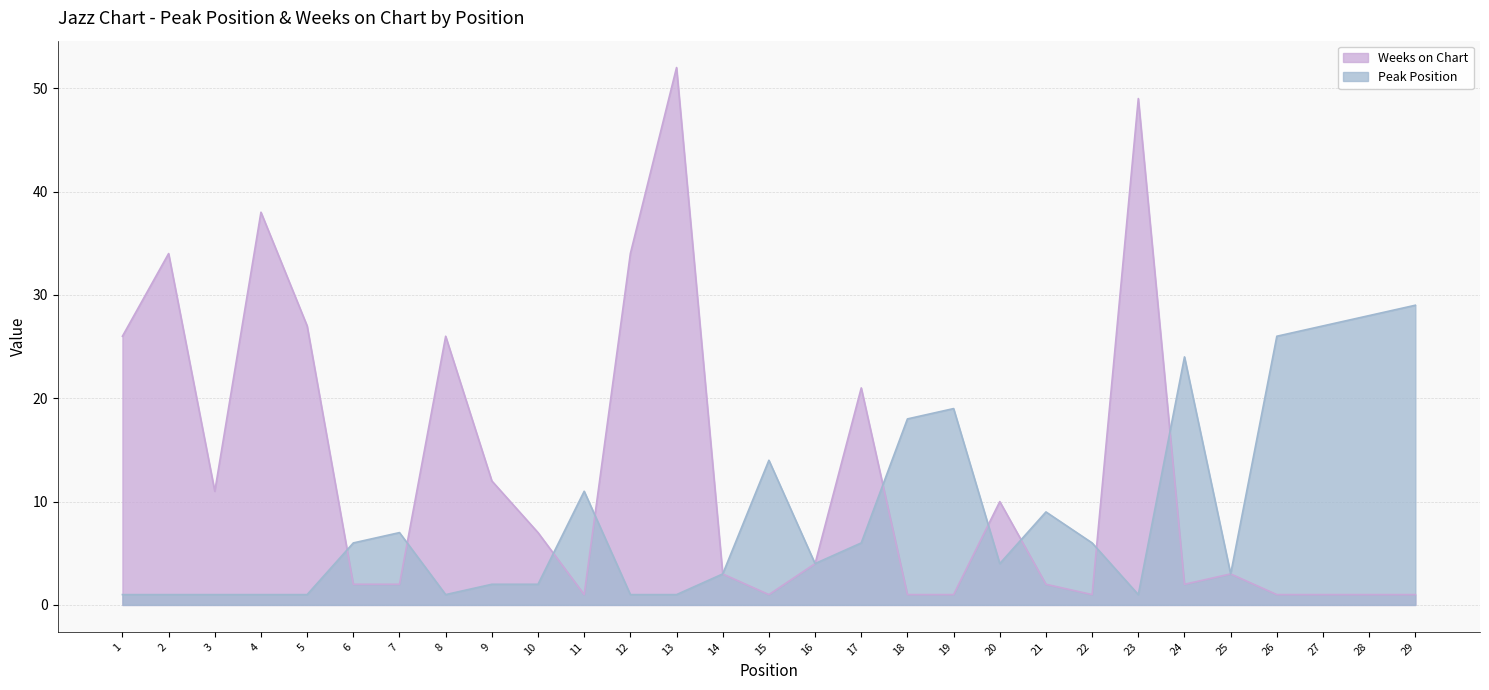

Where does the Peak Position series first go above 4?

6